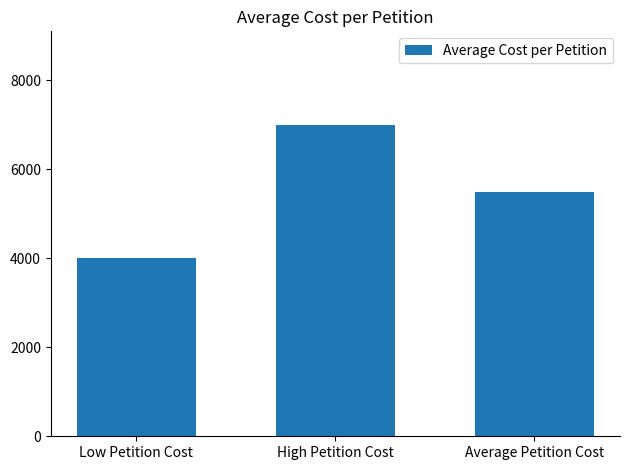

What is the change in value from Low Petition Cost to High Petition Cost?

+3000